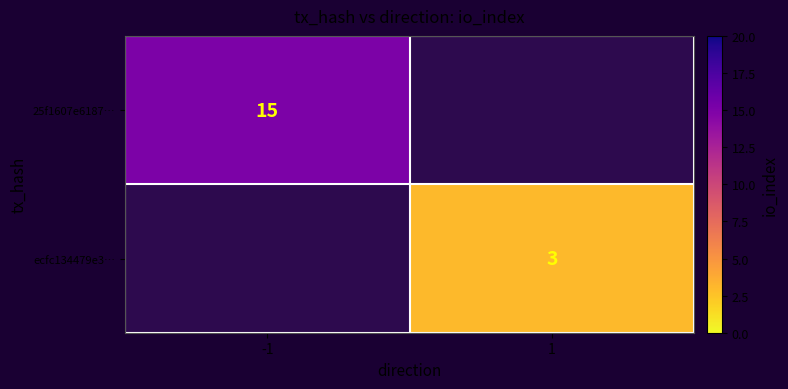

True or false: ecfc134479e3… has a value of 5 at 1.

False